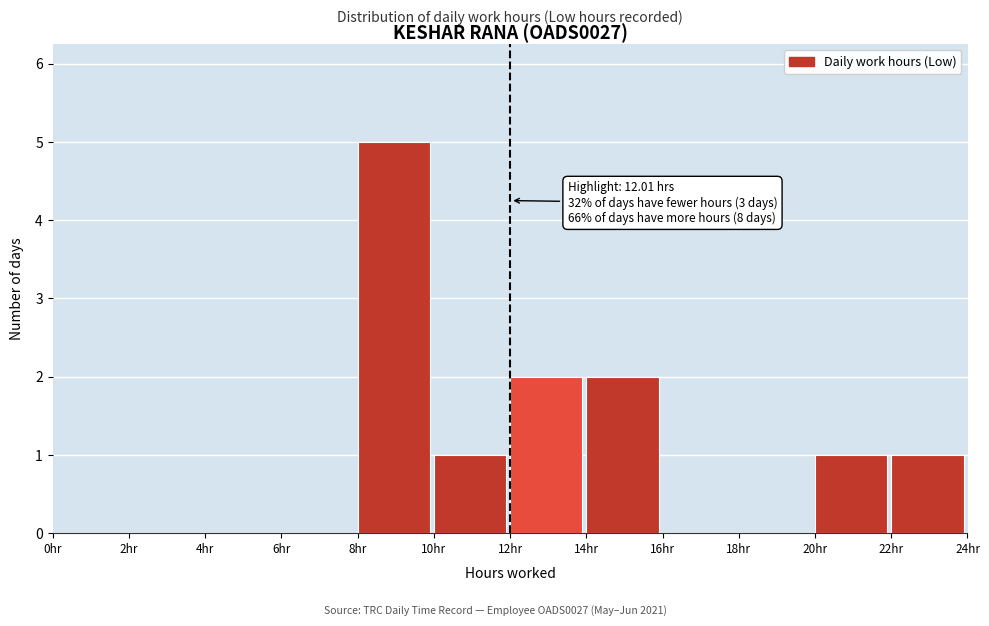

Over which range of the x-axis is the bar tallest?

8 to 10